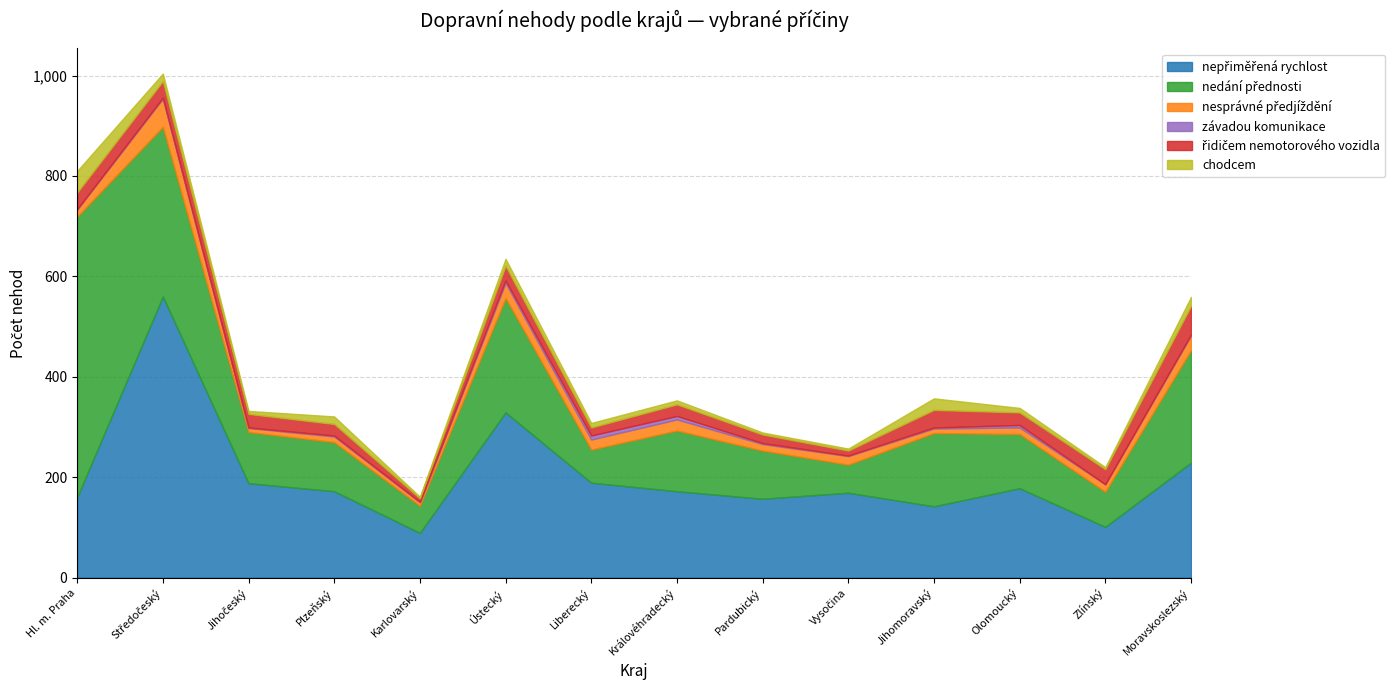

Read the závadou komunikace value at Moravskoslezský.

2